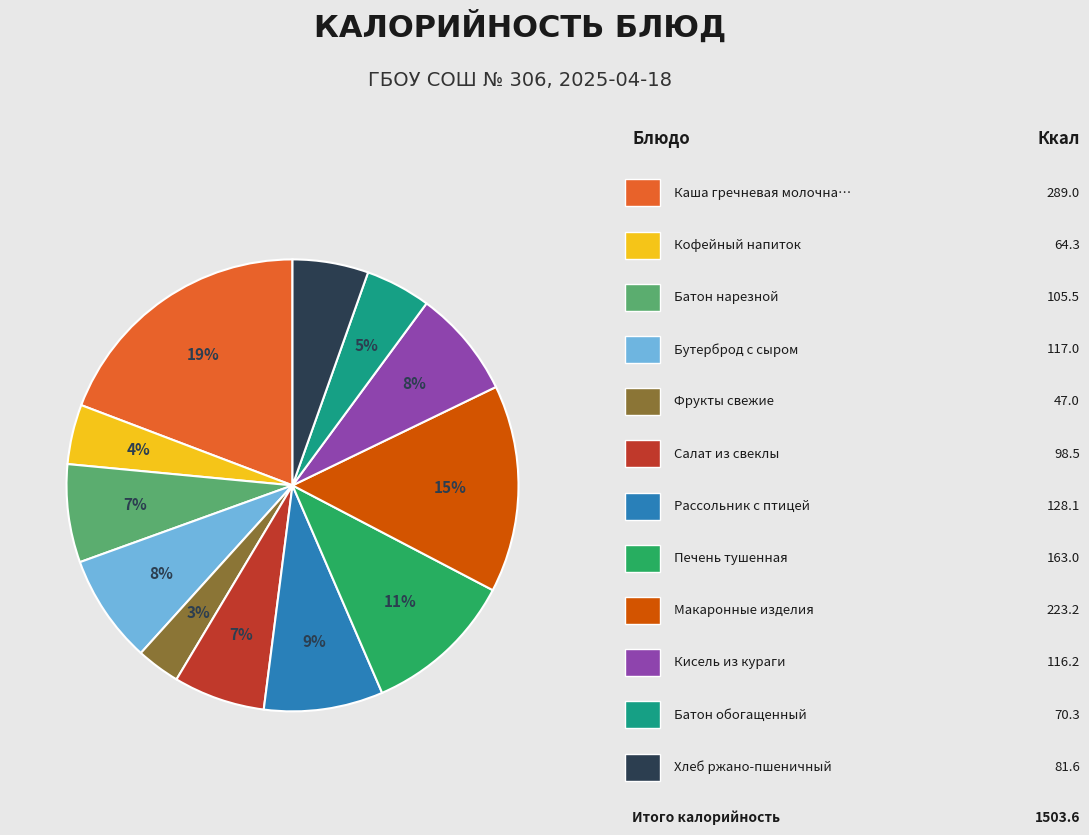

Is there any slice that represents more than half of the pie?

No